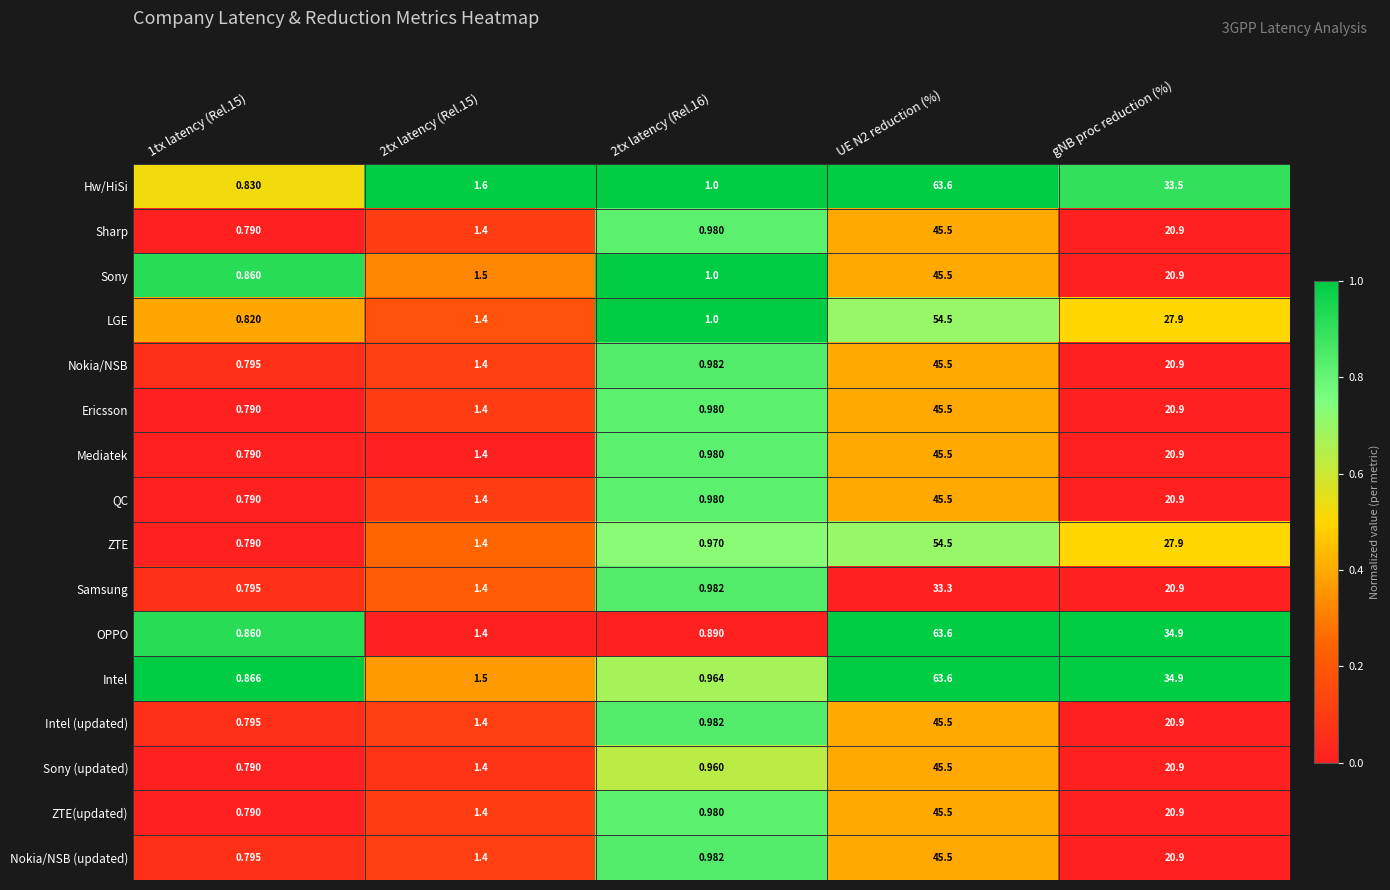

Which series has the largest total across all categories?

Intel